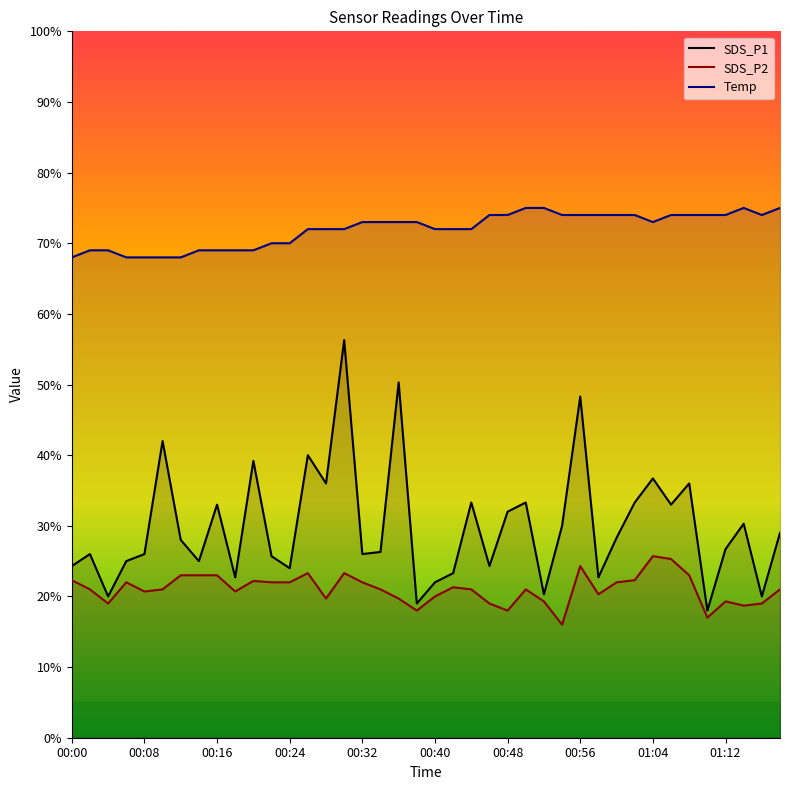

What is the label of the 33rd point from the right?

00:14